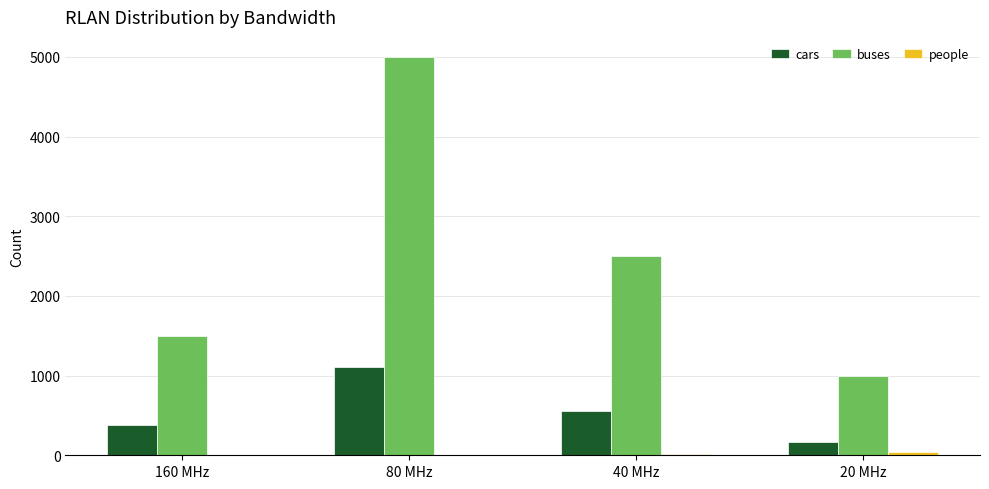

At which category is the sum across all series the highest?

80 MHz